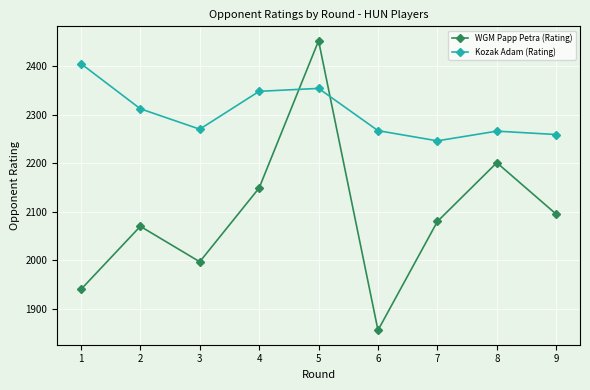

What is the value of the Kozak Adam (Rating) point at the 5th from the left?

2354